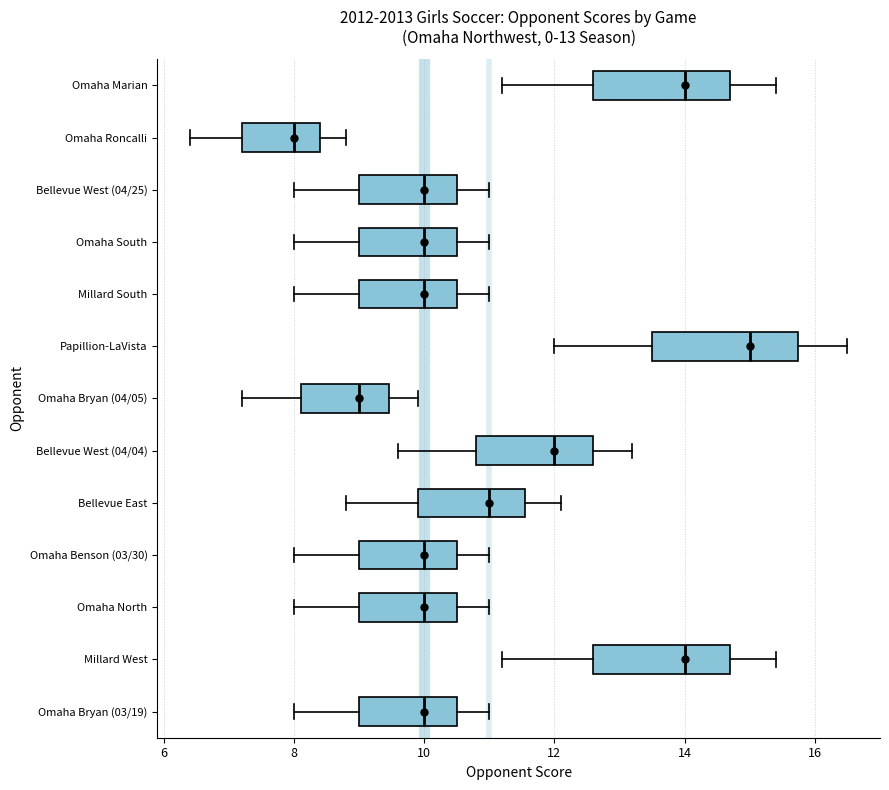

Which box's median line is the furthest to the left?

Omaha Roncalli